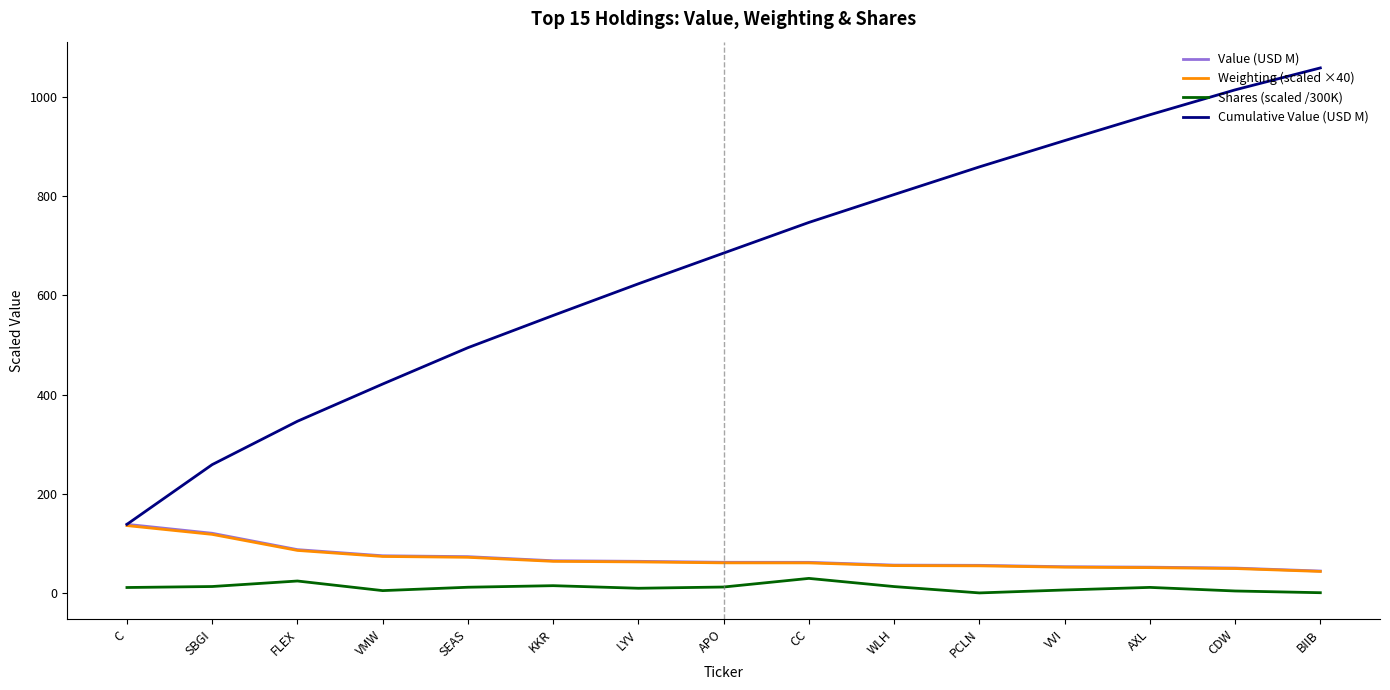

Does the chart have visible grid lines?

No